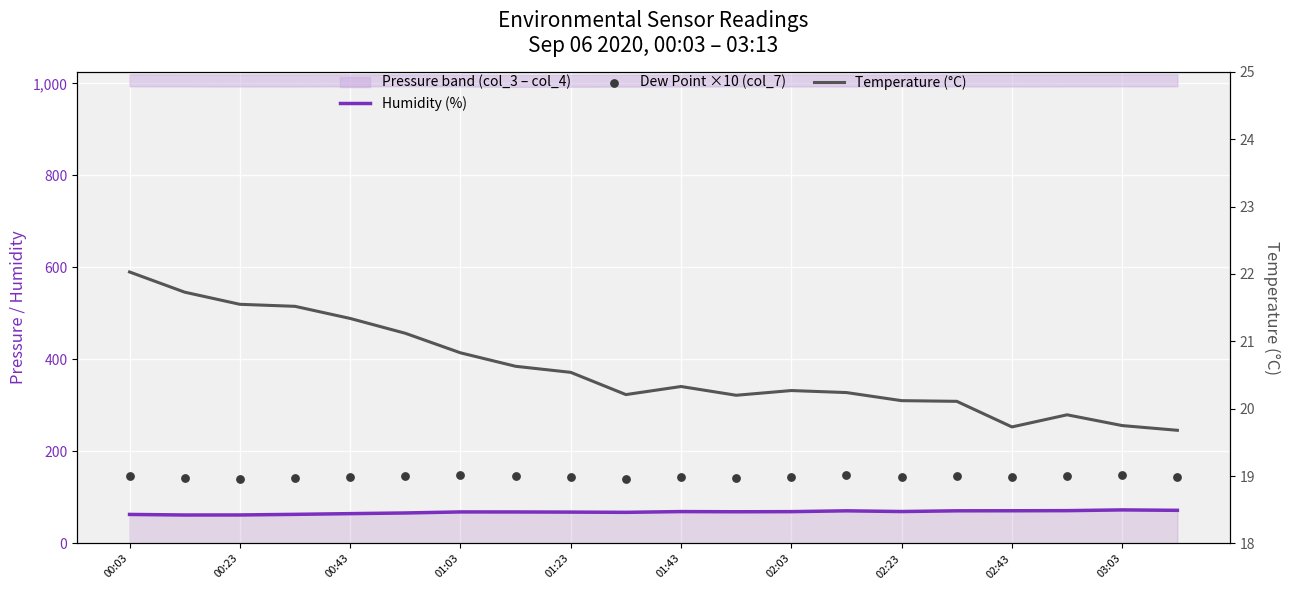

At how many categories does at least one series exceed 136?

20